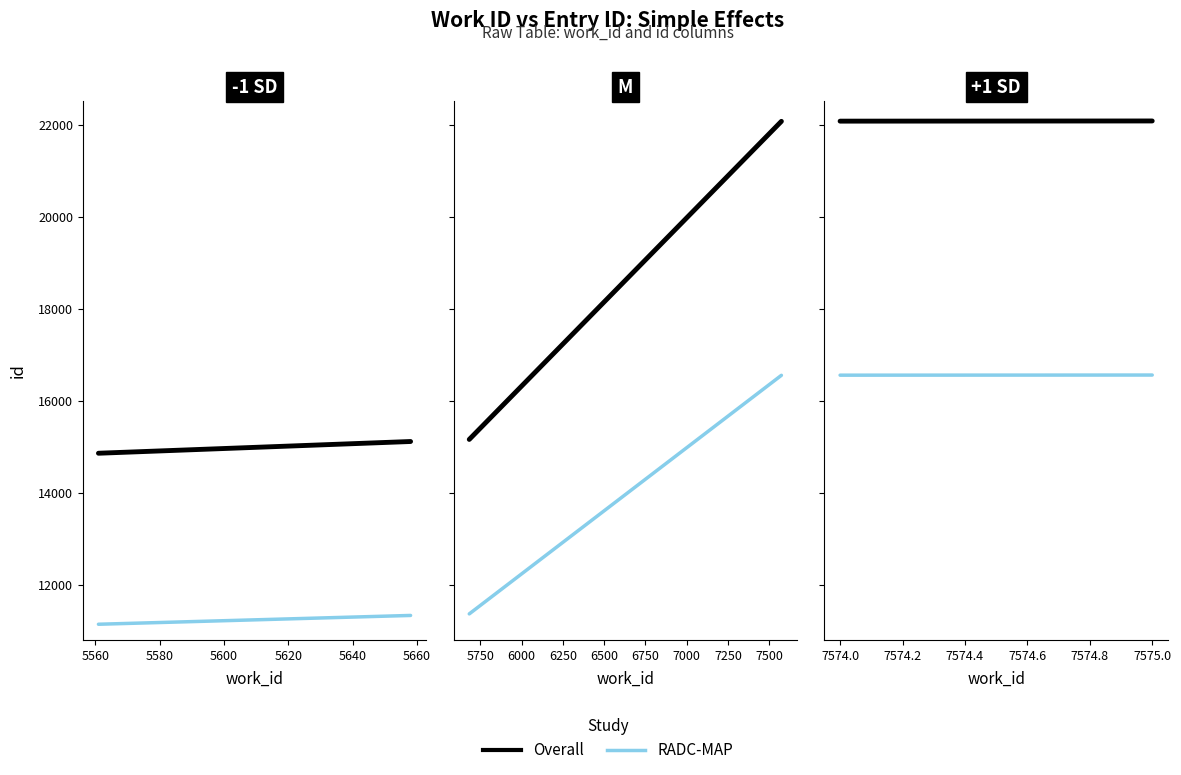

How many distinct data groups are displayed?

2